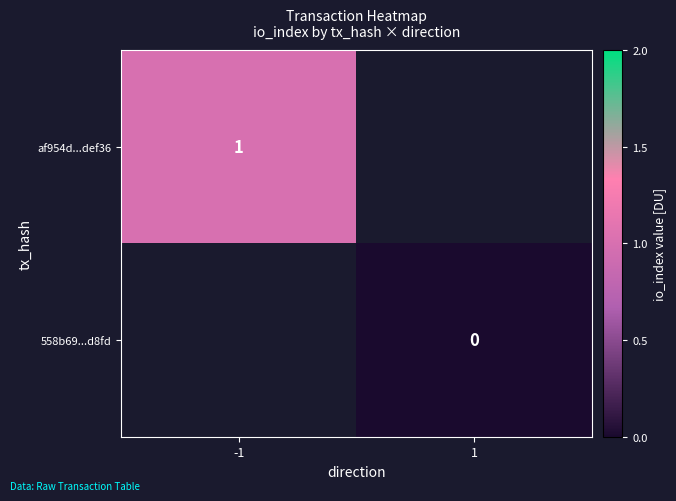

Is it true that af954d...def36 equals 1 at -1?

True